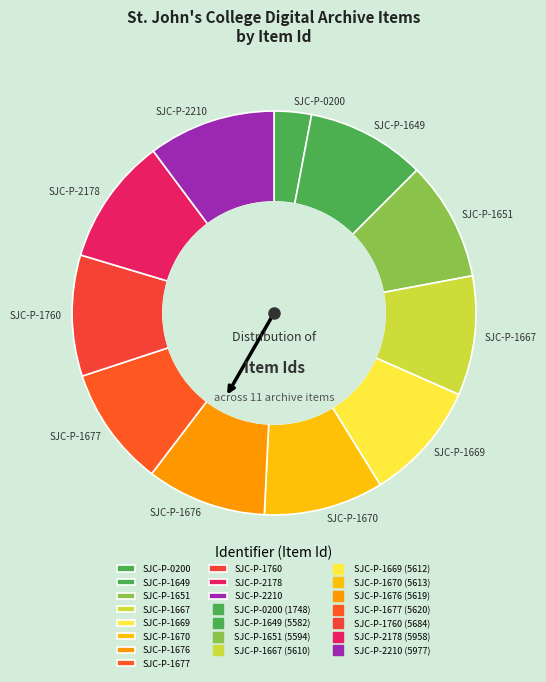

Does SJC-P-1667 represent more than half of the total?

No